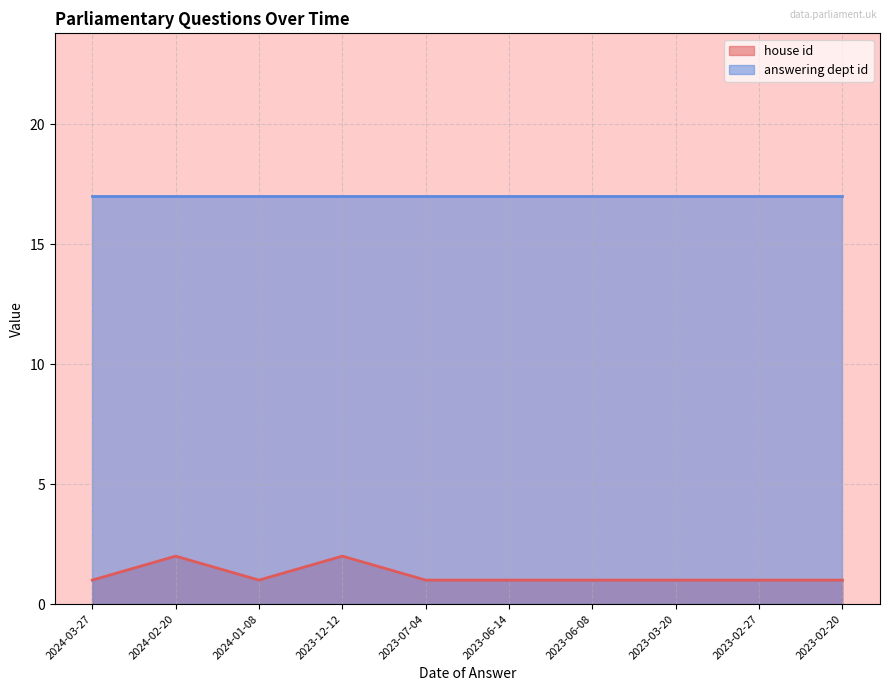

The chart shows a value of 1 at 2023-02-20. True or false?

True